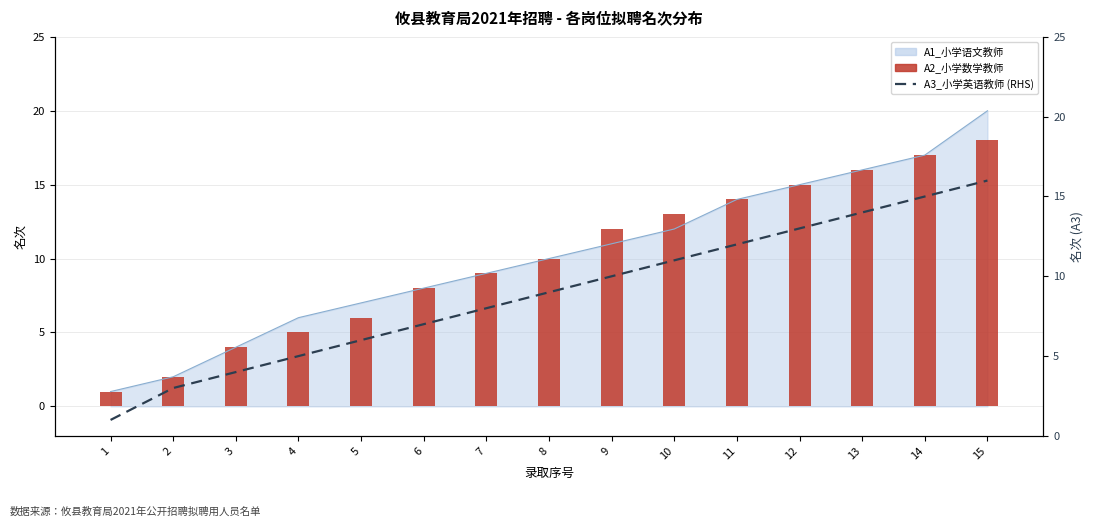

True or false: A2_小学数学教师 has a value of 26 at 15.

False